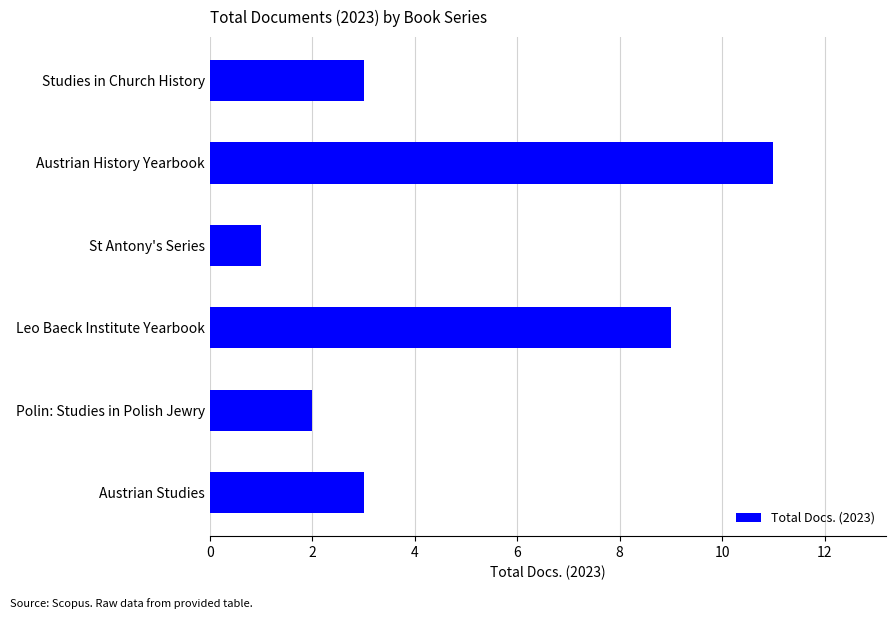

Count the values in the range 2 to 9.

4